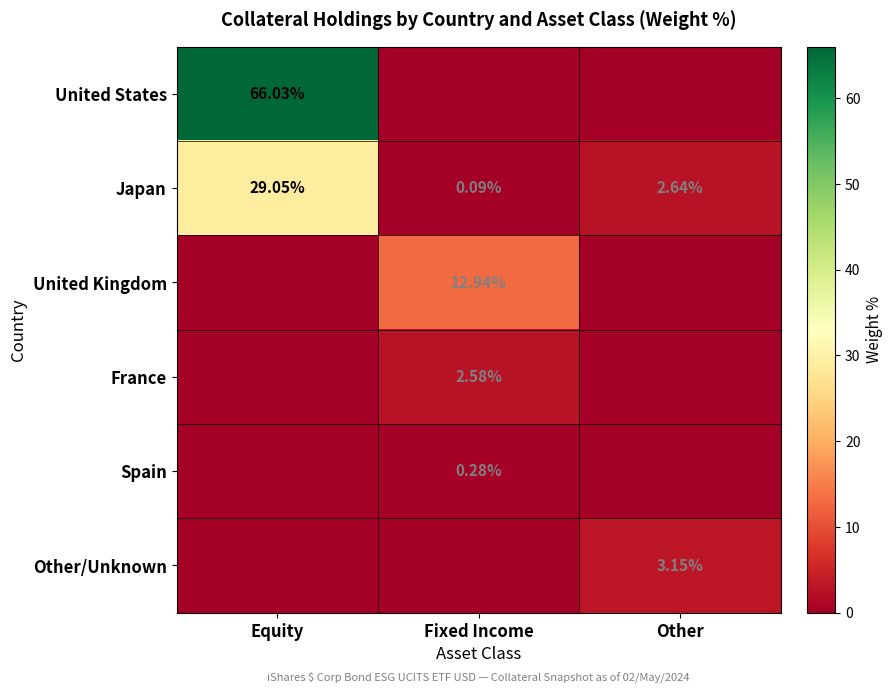

At which label does Japan reach its minimum?

Fixed Income